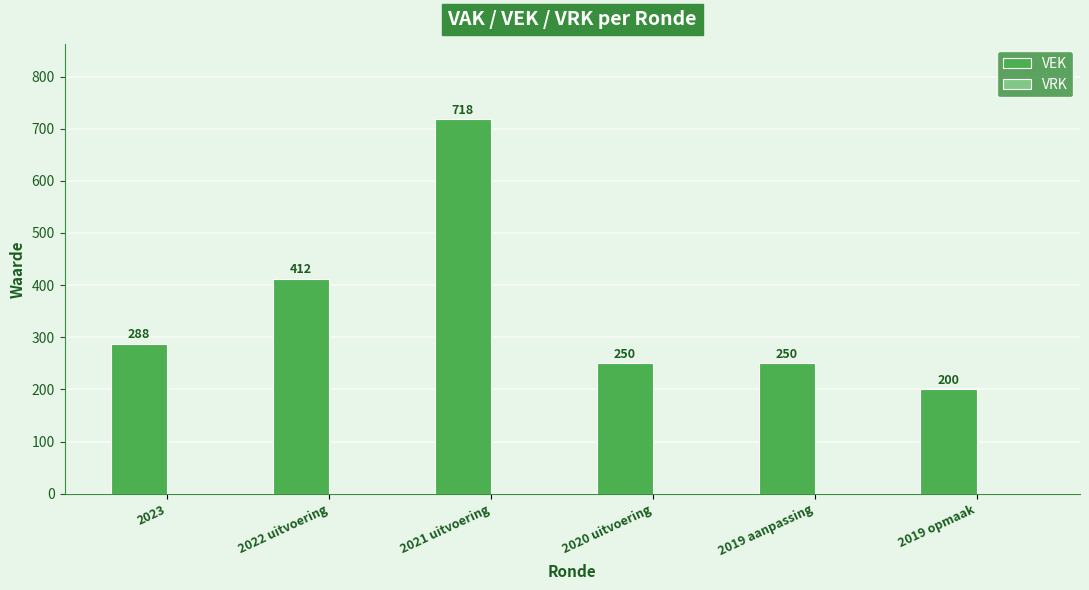

What is the greatest value displayed?

718